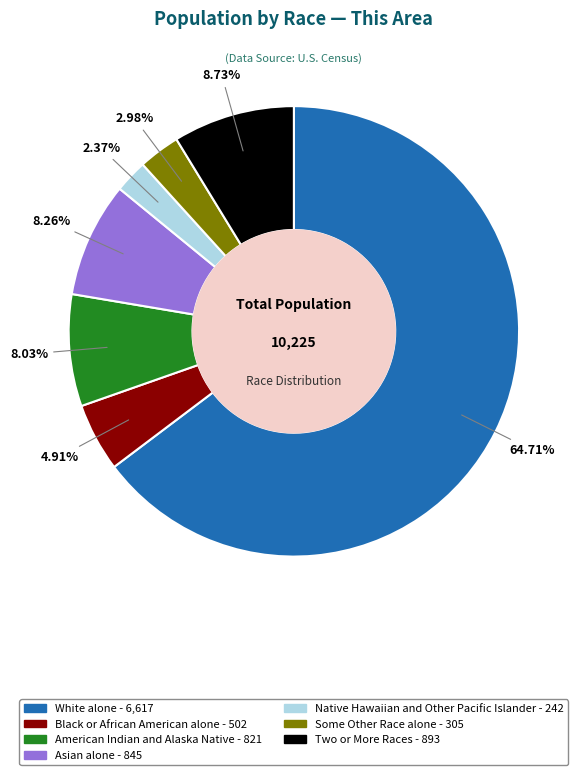

What is the largest slice in the pie chart?

White alone